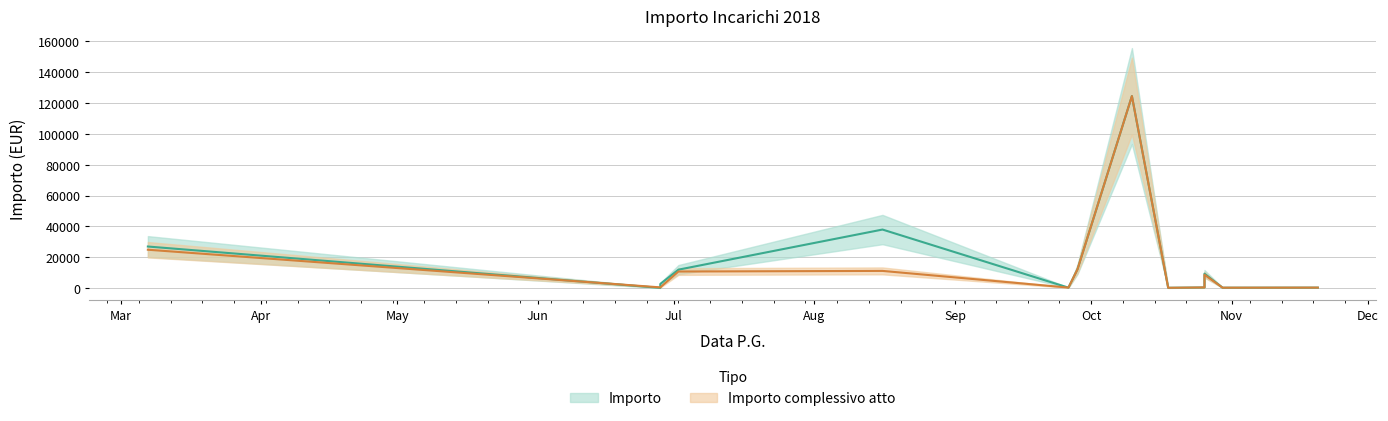

How many distinct data groups are displayed?

2